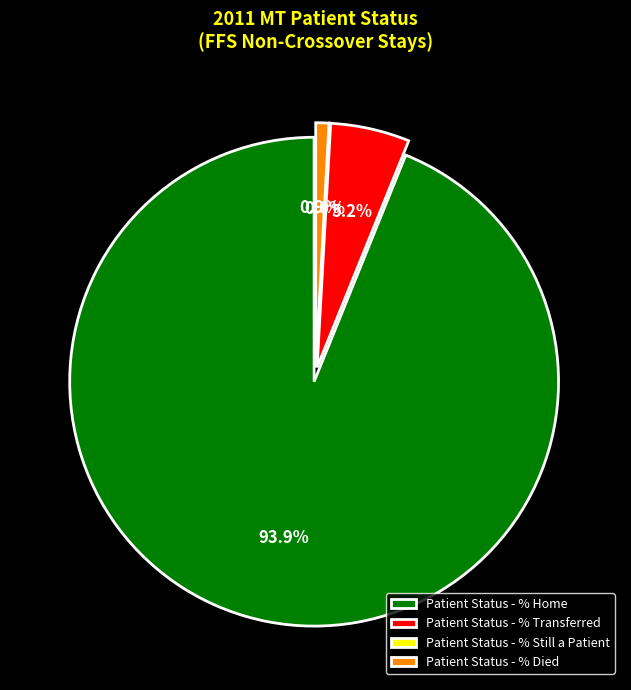

What is the change in value from Patient Status - % Transferred to Patient Status - % Still a Patient?

-5.1